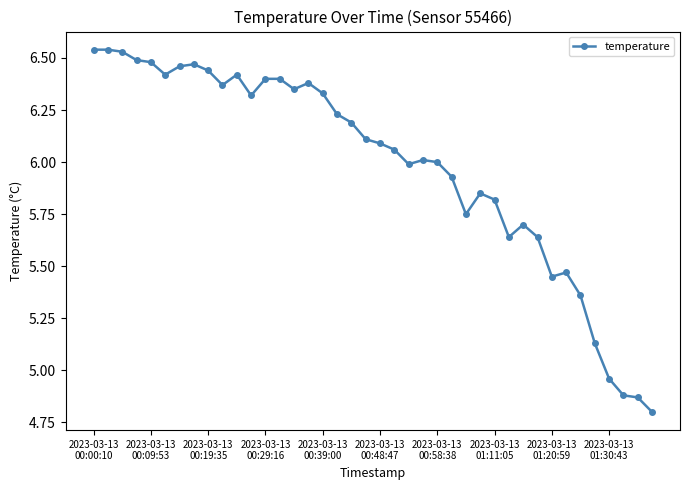

What is the sum of all values?

239.3